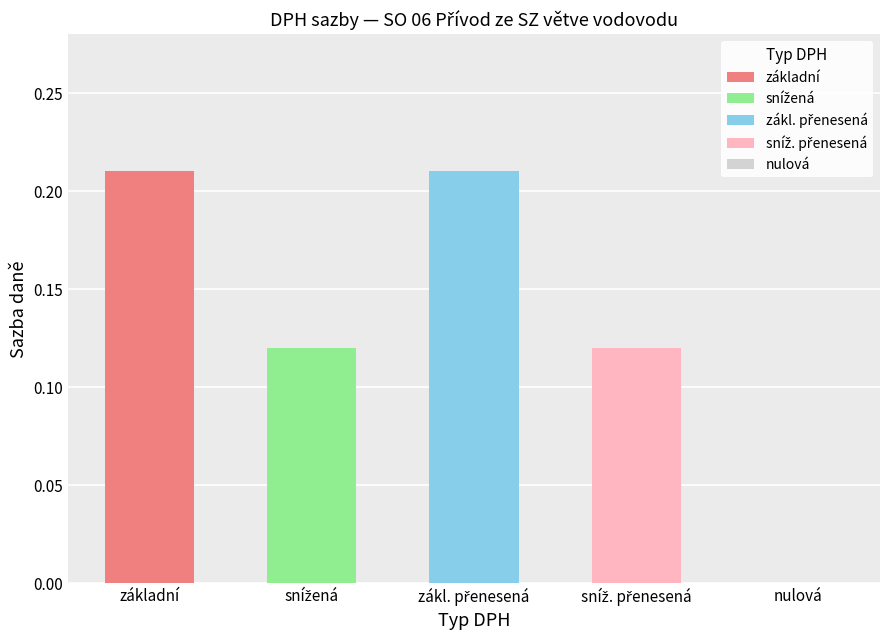

What is the difference between the values at snížená and nulová?

0.1